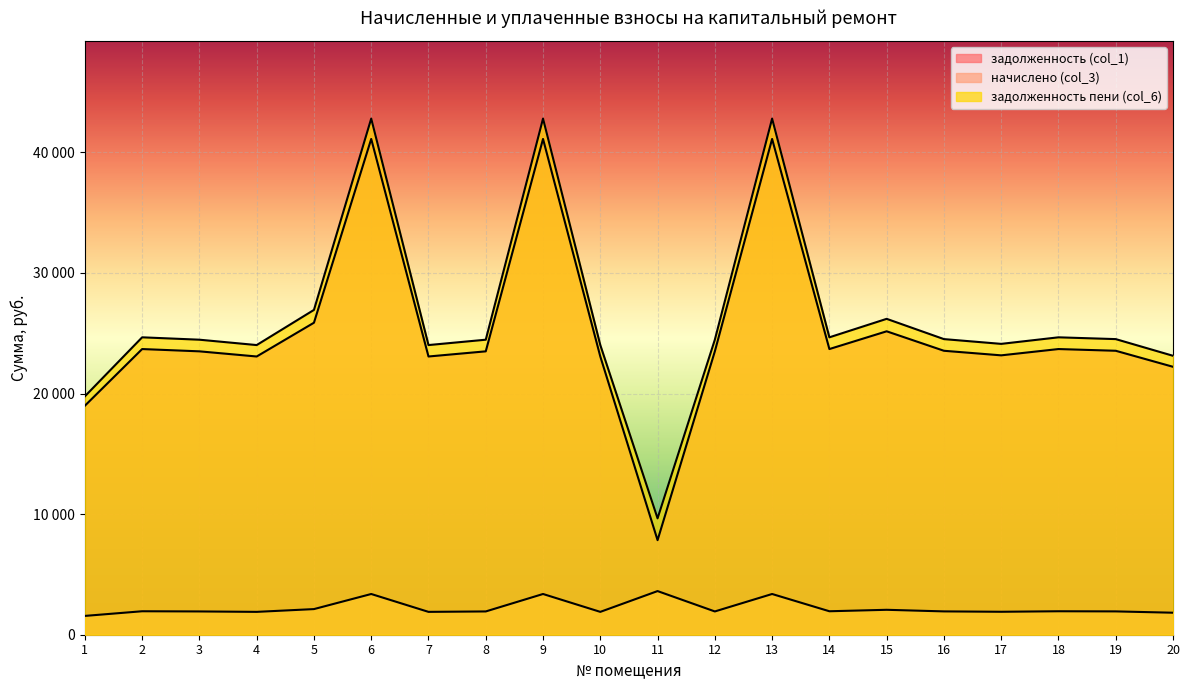

True or false: начислено (col_3) has more than 2 interior local peaks.

True